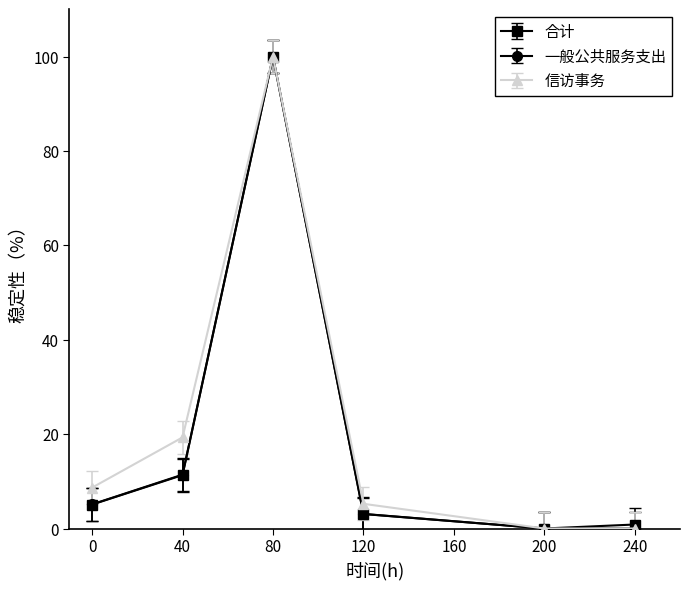

Does the chart display data point markers on the line(s)?

Yes